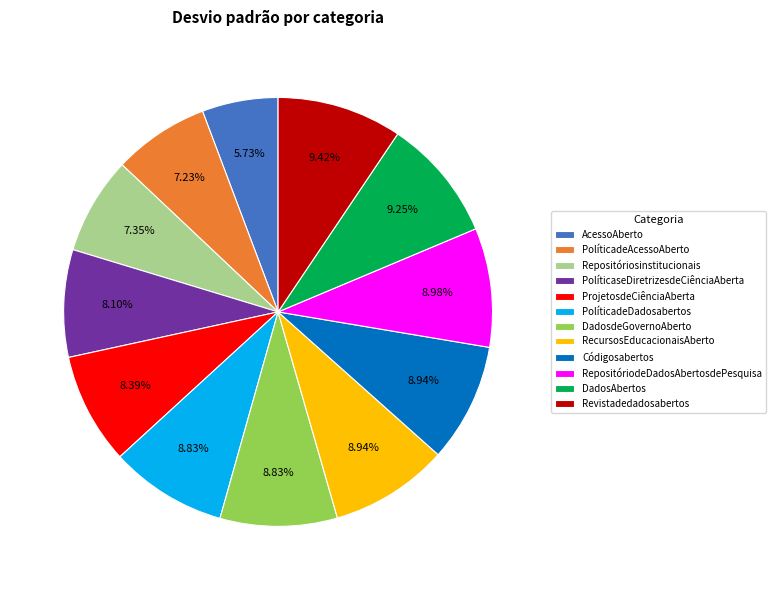

What is the total percentage of Repositóriosinstitucionais and RepositóriodeDadosAbertosdePesquisa?

16.3%